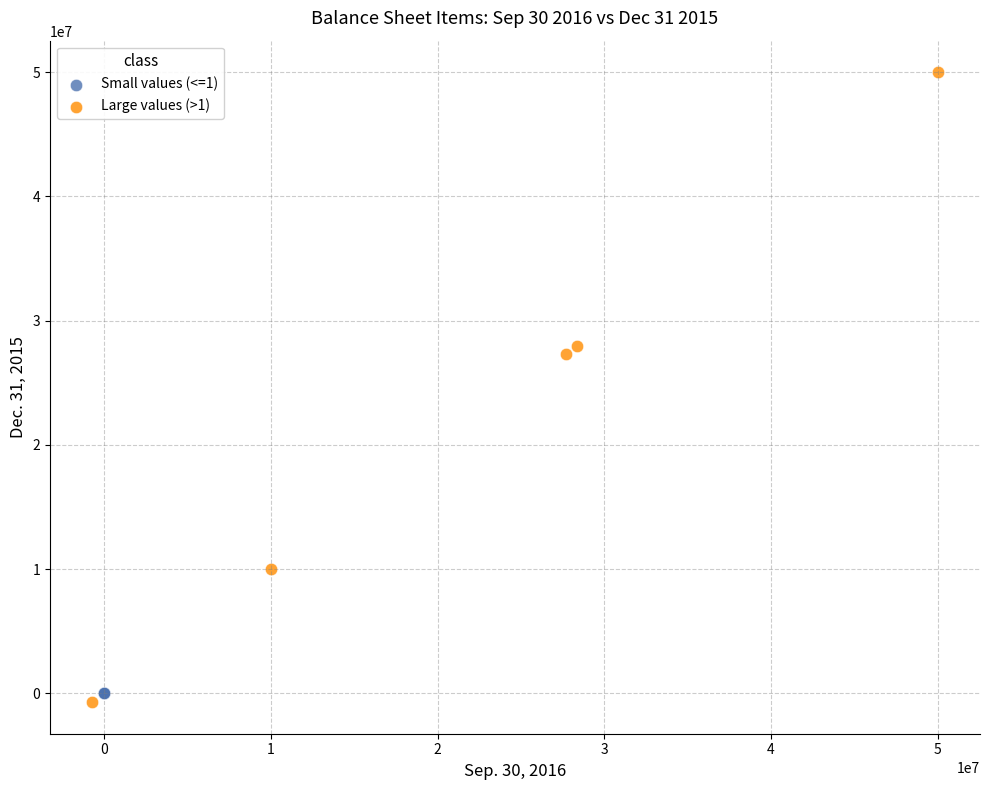

Which series contains the highest Y value?

Large values (>1)